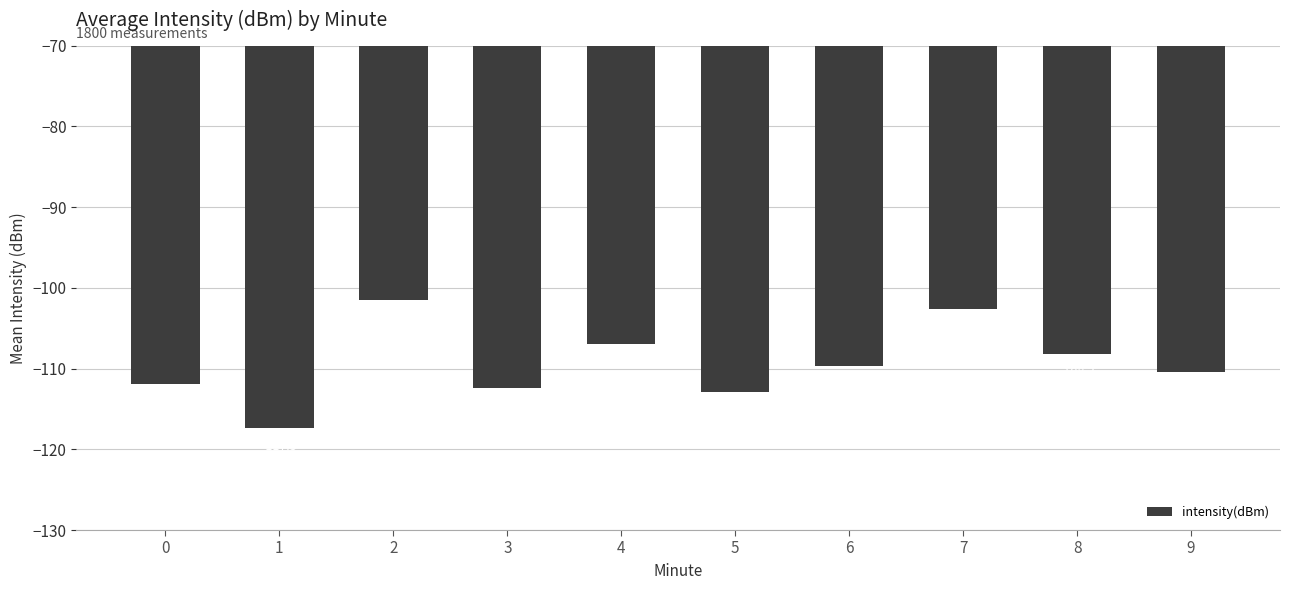

How many values exceed -109?

4